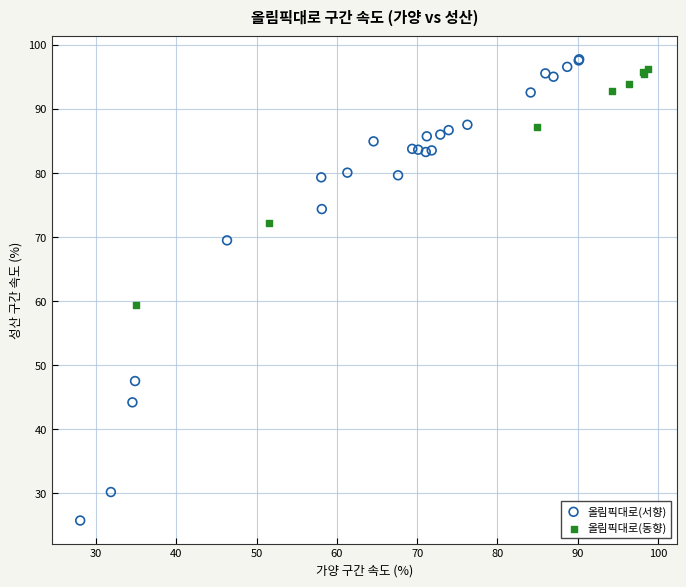

Which series has the widest spread of Y values?

올림픽대로(서향)